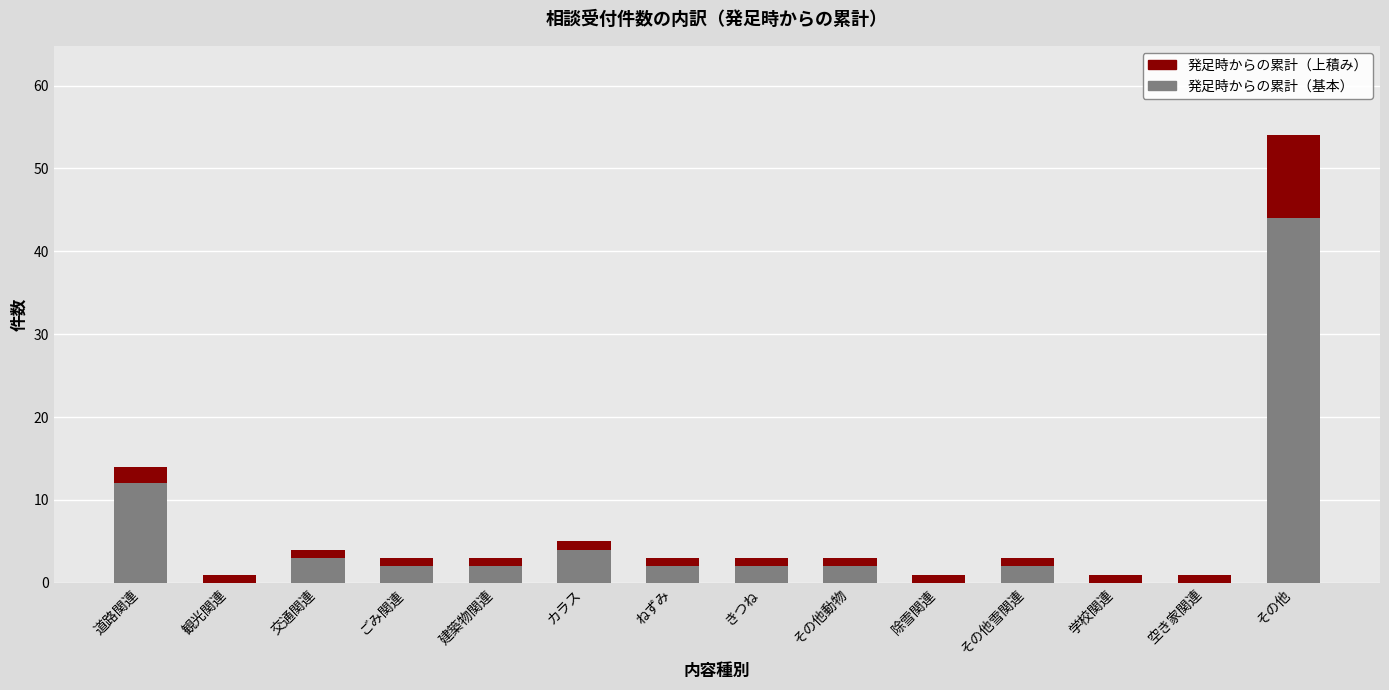

Is it true that 発足時からの累計（基本） equals 2 at 建築物関連?

True